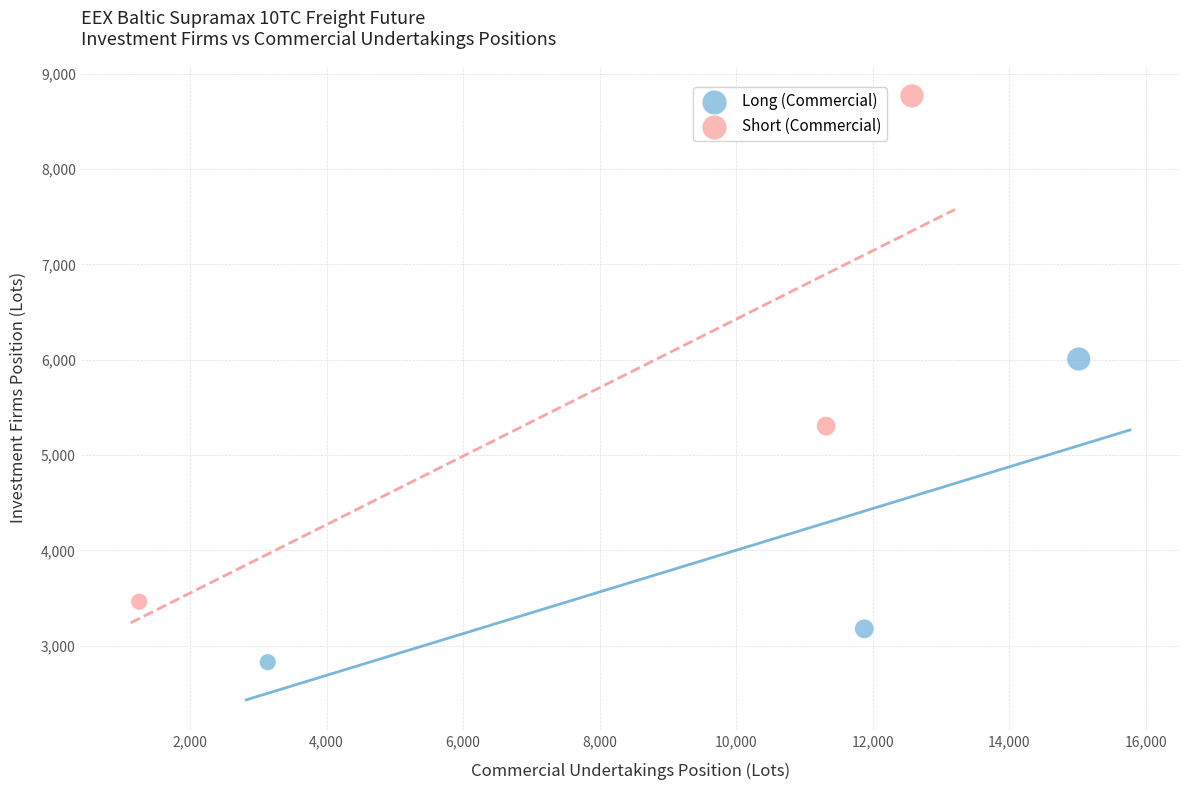

Which series has the widest spread of Y values?

Short (Commercial)